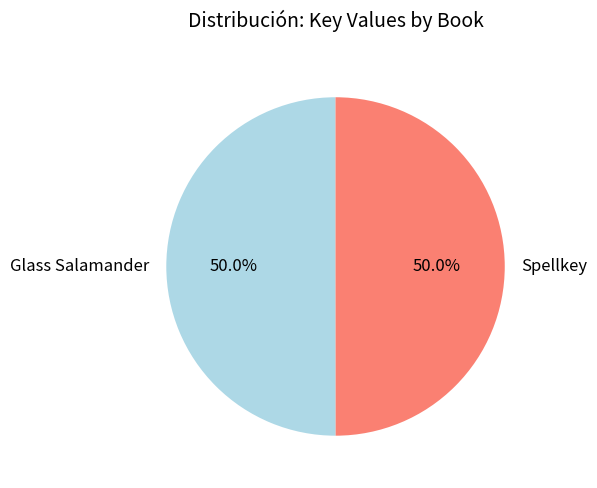

Is it true that Glass Salamander is 50% of the pie?

True